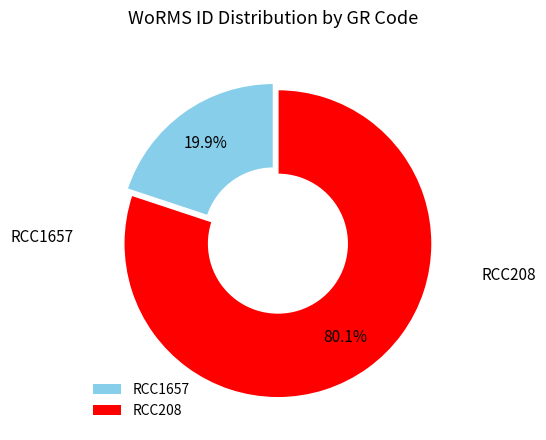

What percentage is the RCC1657 slice, to the nearest percent?

20%